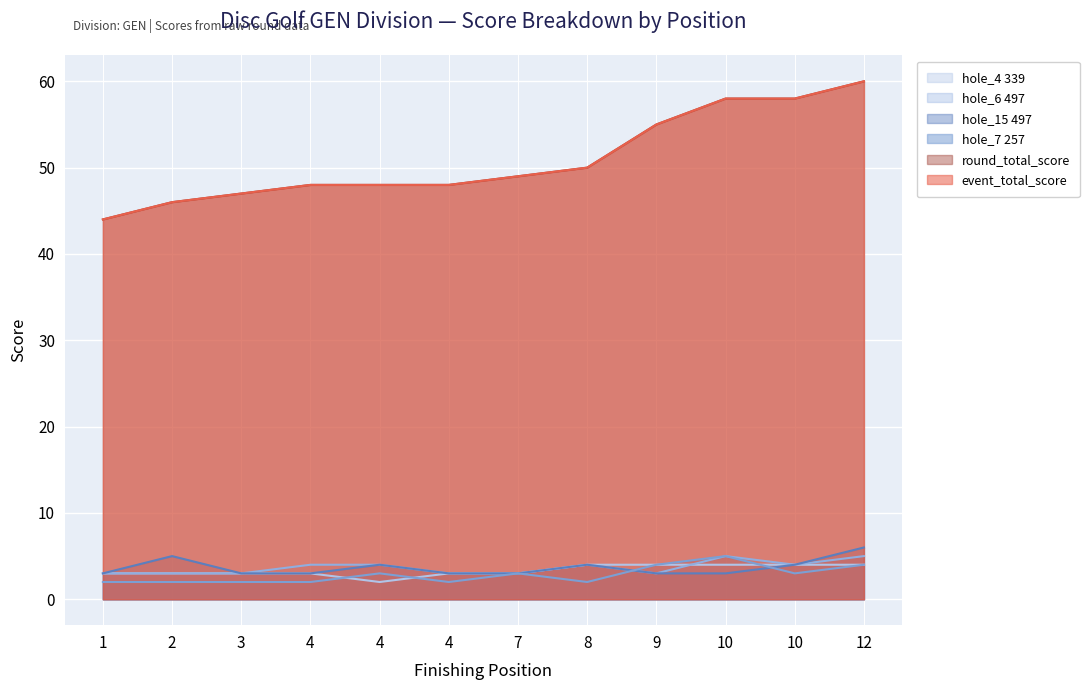

What is the maximum value shown in the chart?

60